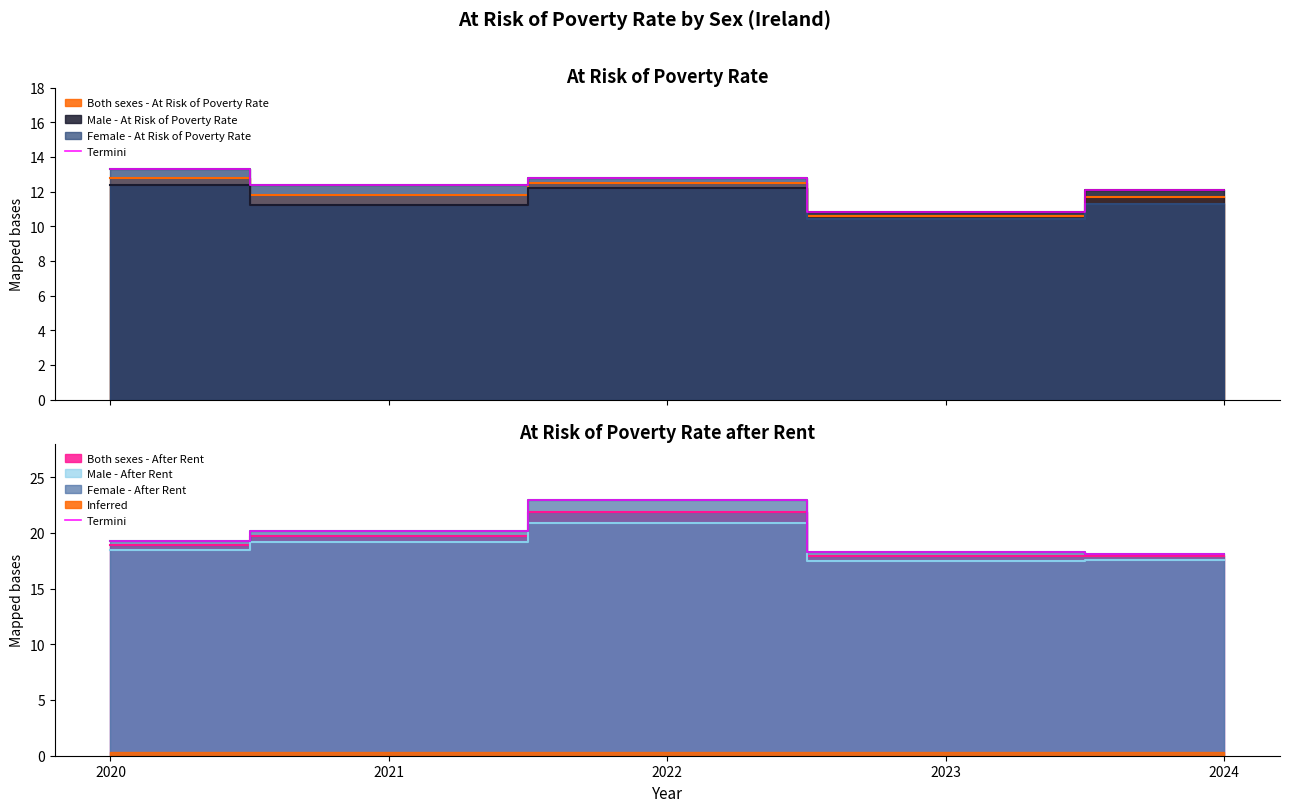

True or false: the data has more than 1 interior local peaks.

False